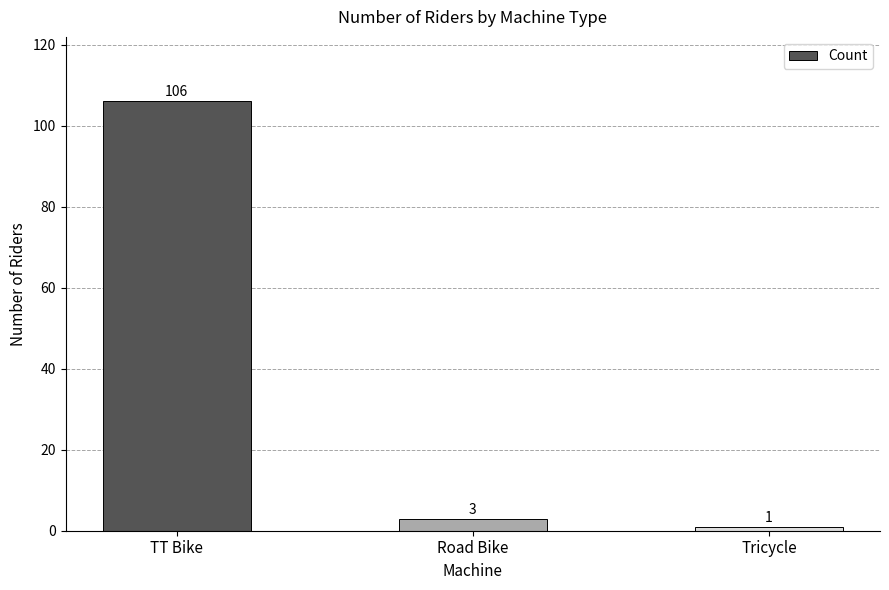

At which label is the value closest to 53?

Road Bike